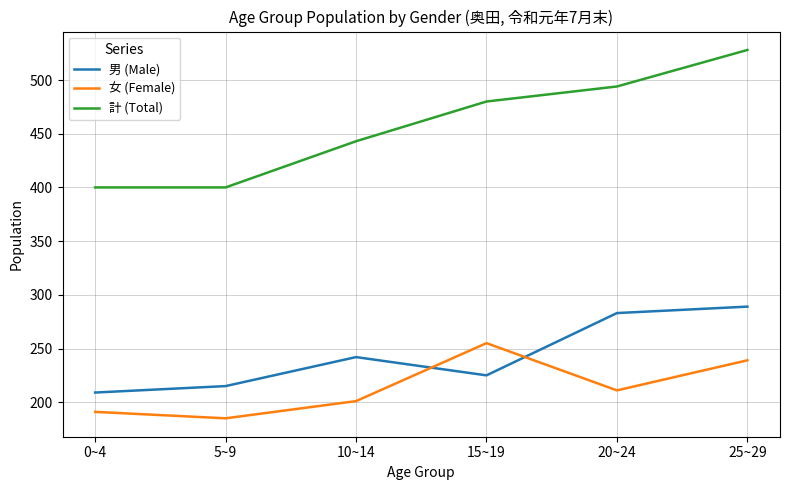

What value does the 計 (Total) series have at 20~24, to the nearest 10?

490